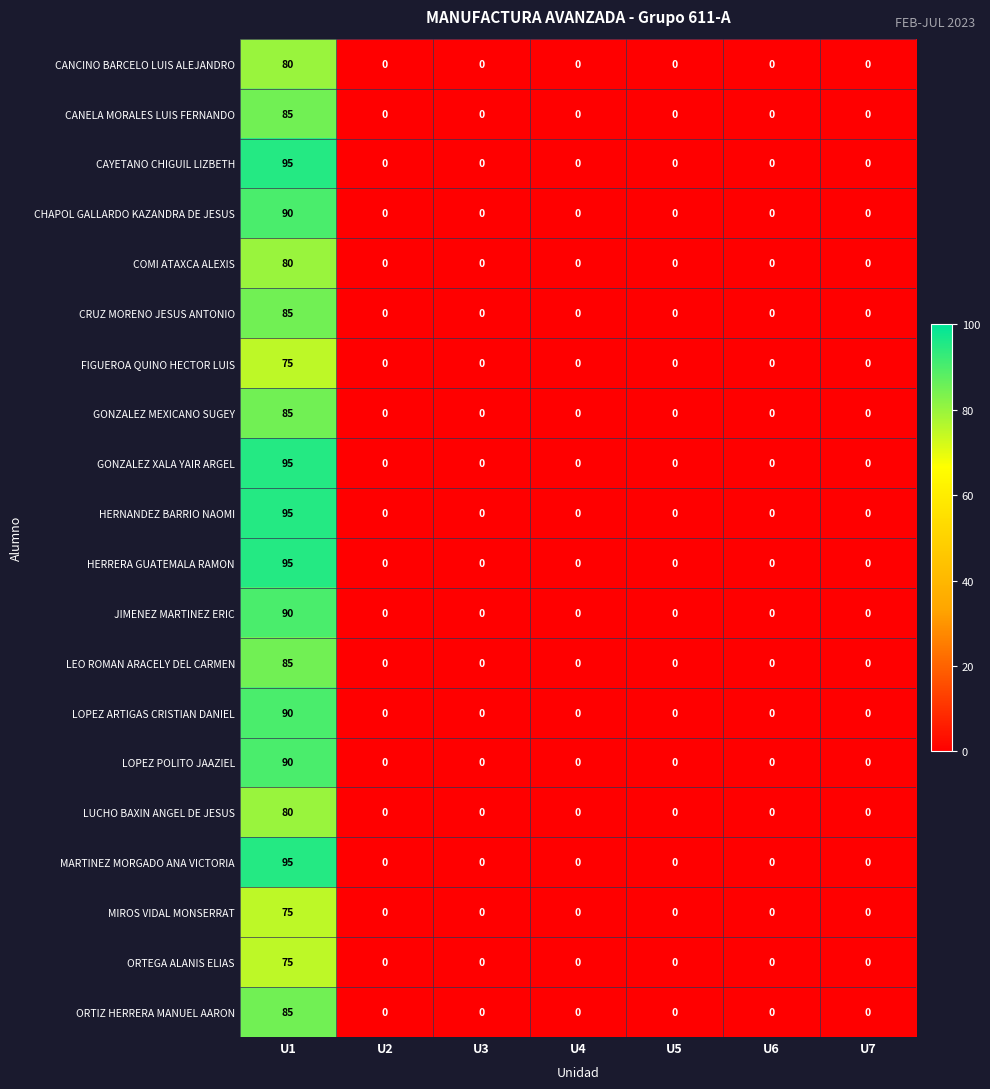

At how many categories does at least one series exceed 75?

1